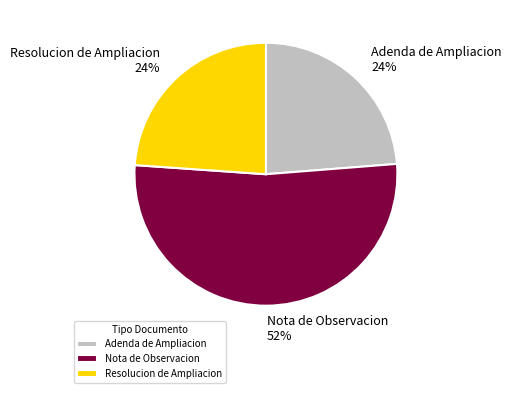

Count the number of slices in the pie.

3